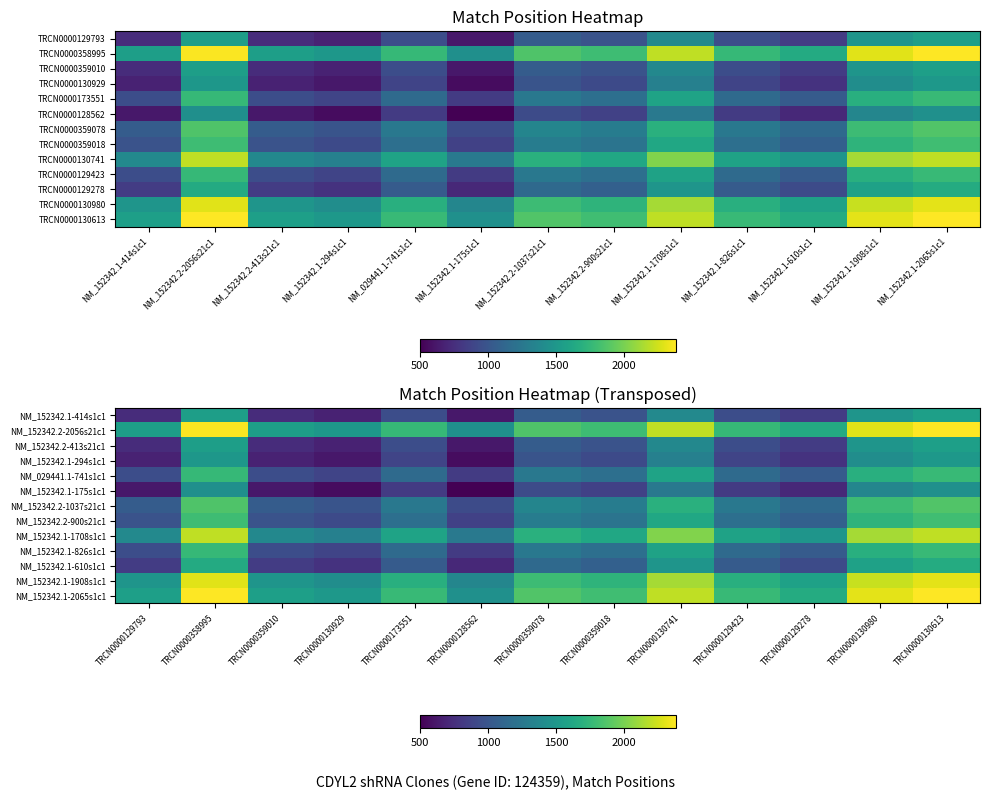

At TRCN0000130929, list the series in order from largest to smallest.

NM_152342.1-2065s1c1, NM_152342.2-2056s21c1, NM_152342.1-1908s1c1, NM_152342.1-1708s1c1, NM_152342.2-1037s21c1, NM_152342.2-900s21c1, NM_029441.1-741s1c1, NM_152342.1-826s1c1, NM_152342.1-610s1c1, NM_152342.1-414s1c1, NM_152342.2-413s21c1, NM_152342.1-294s1c1, NM_152342.1-175s1c1